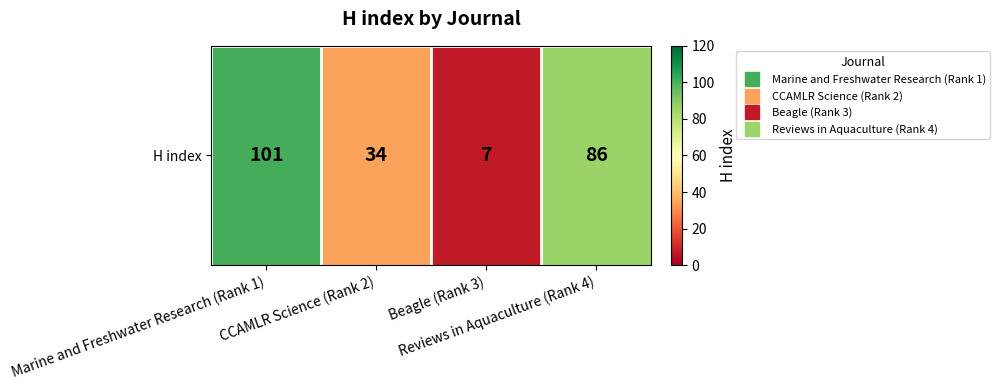

What is the difference between the second highest and second lowest values?

52